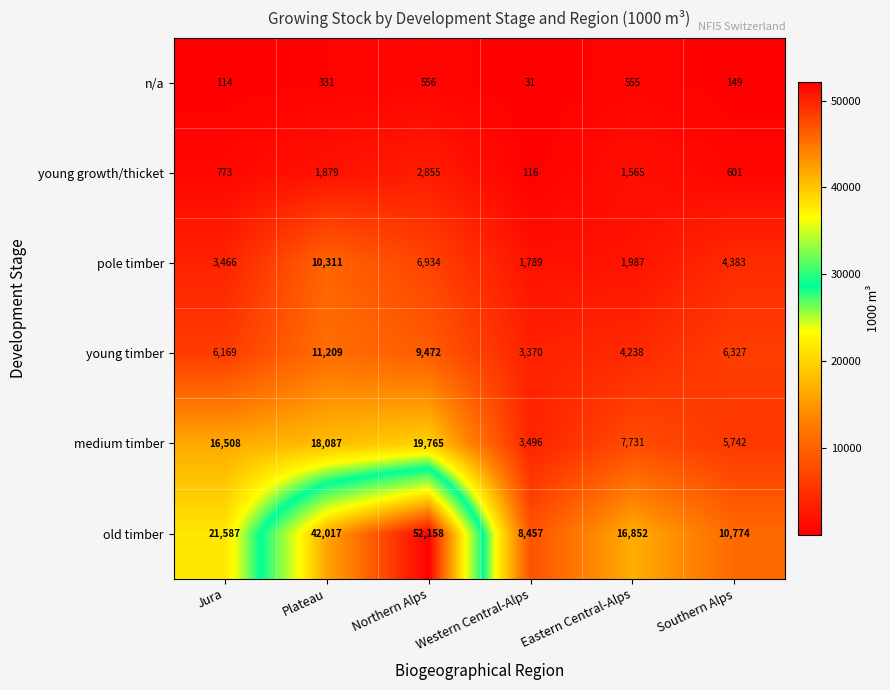

What is the difference between the maximum and second lowest values in the medium timber series?

14023